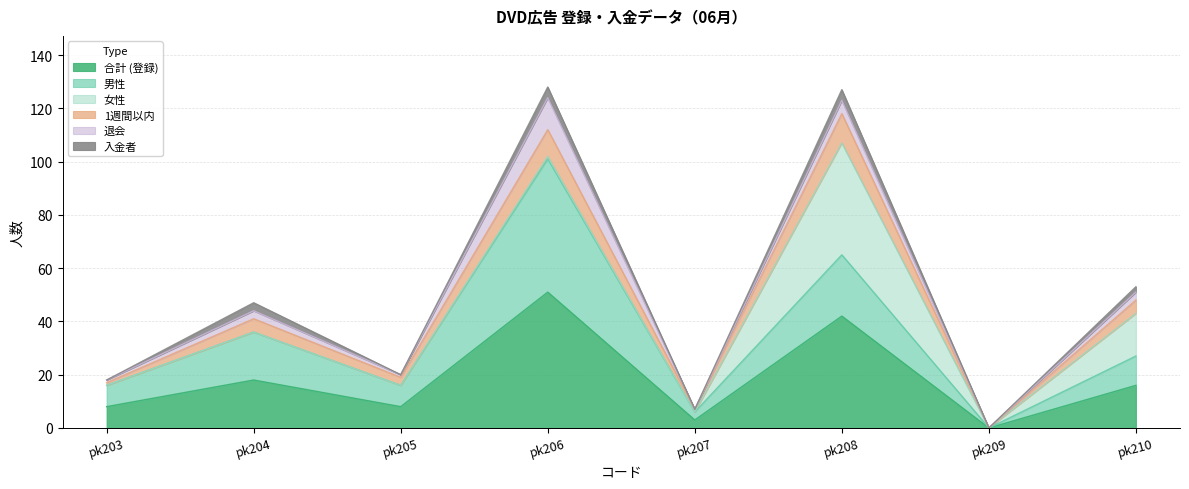

How many data points does each series have?

8